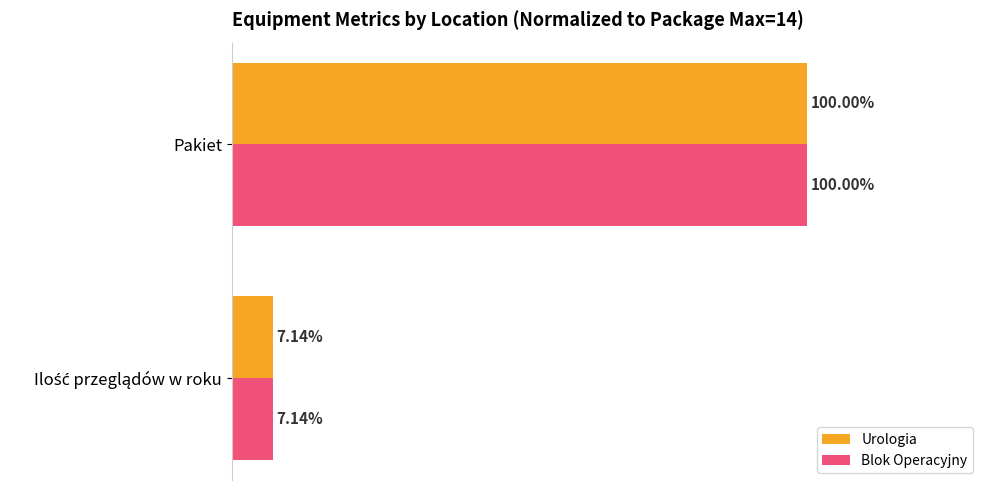

At which category is the sum across all series the highest?

Pakiet